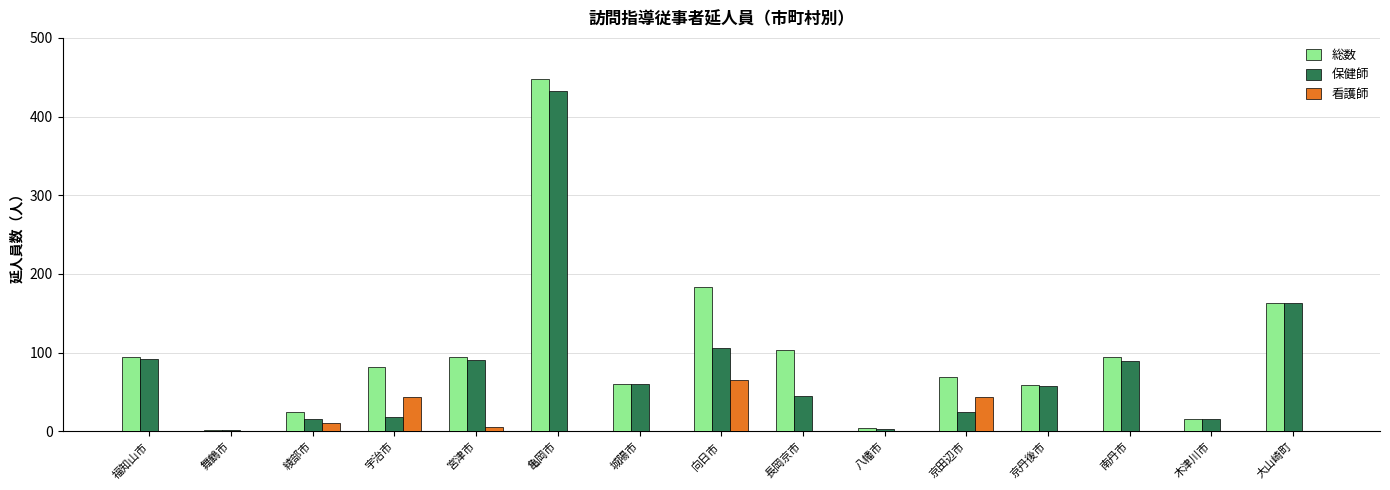

Between 京田辺市 and 京丹後市, which series saw the biggest shift?

看護師